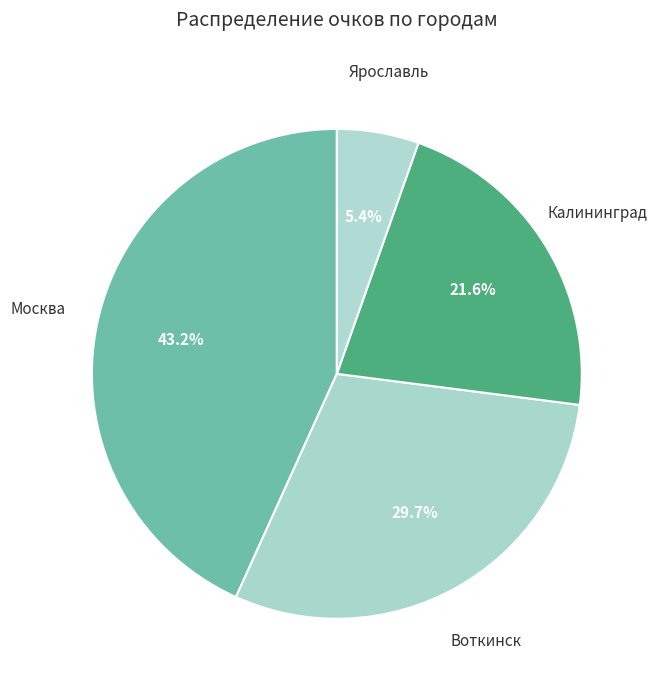

Does any single category account for the majority?

No